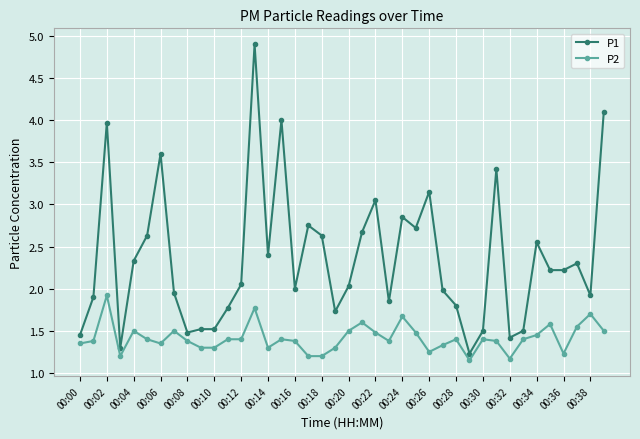

Which series has the widest spread of values?

P1